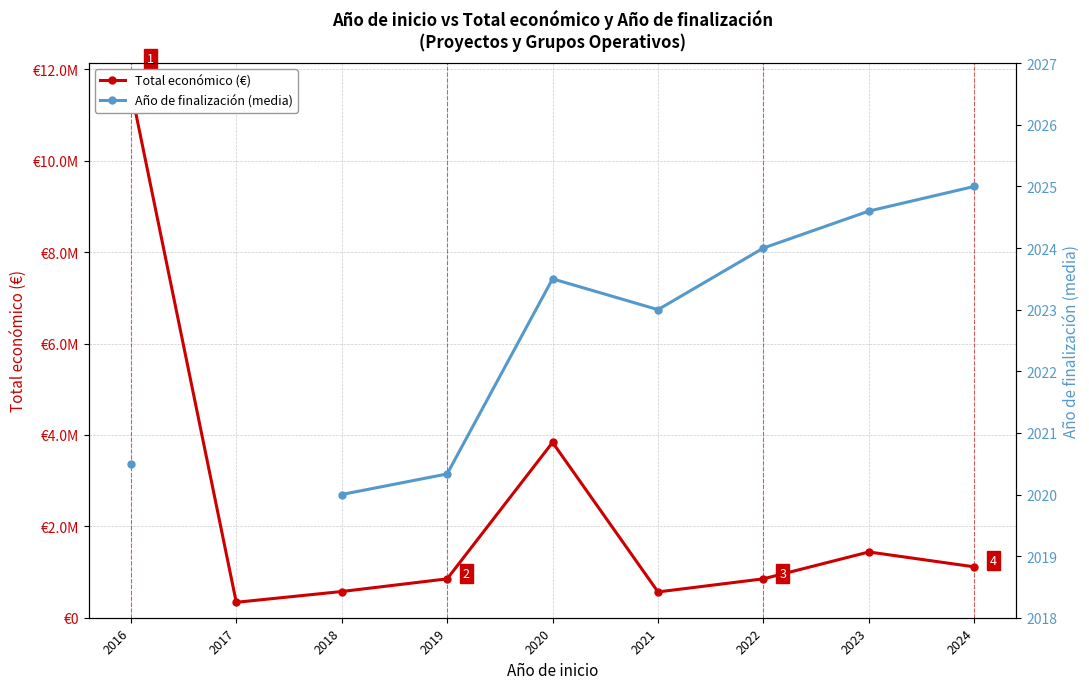

Is the value of Total económico (€) at 2021 greater than the value of Año de finalización (media) at 2018?

Yes